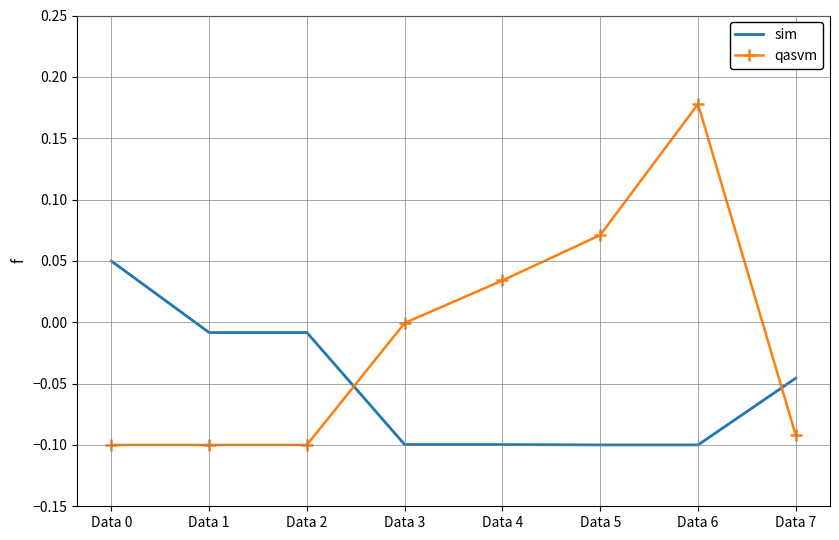

At which category does the chart reach its peak across all series?

Data 6